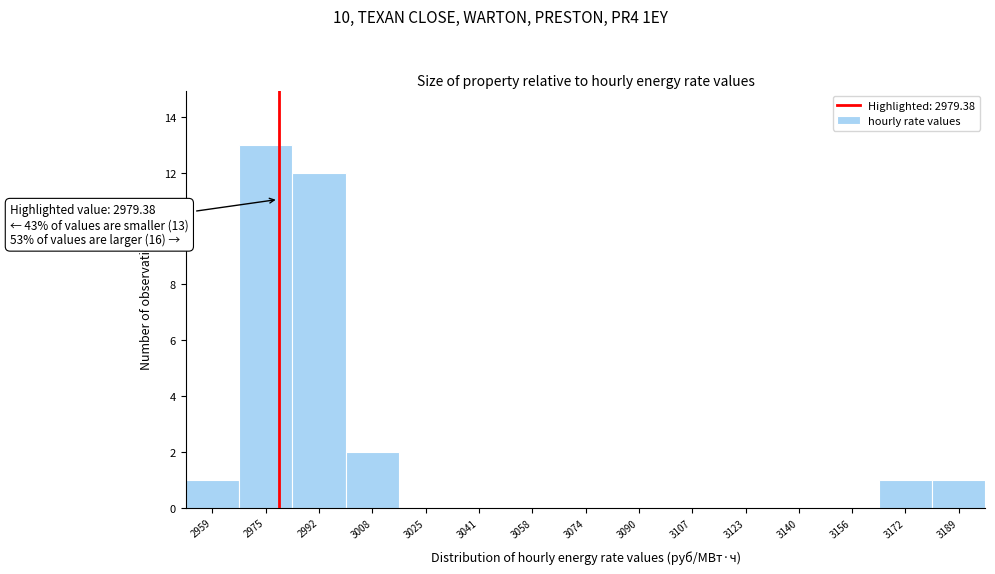

Which range on the x-axis has the tallest bar?

2968 to 2984